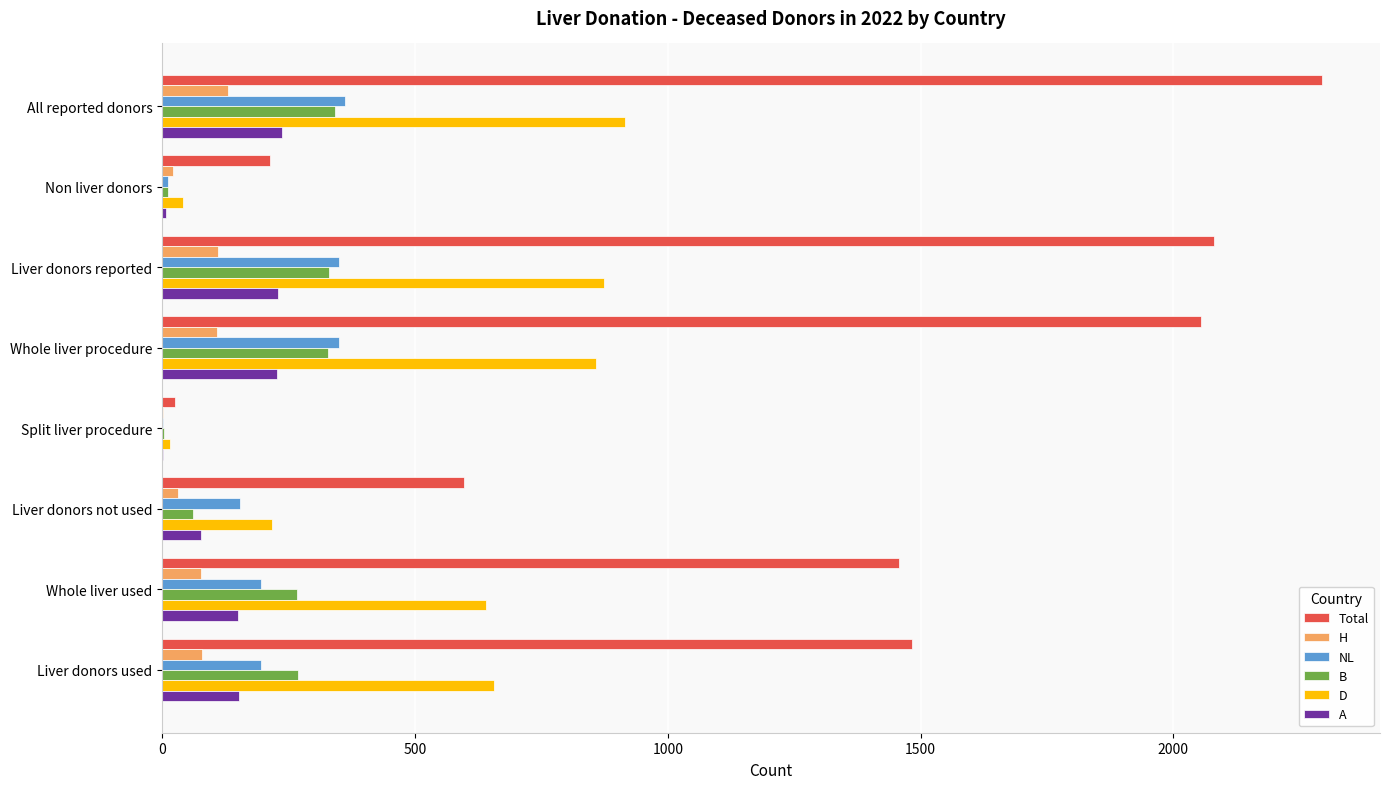

How many data points does each series have?

8